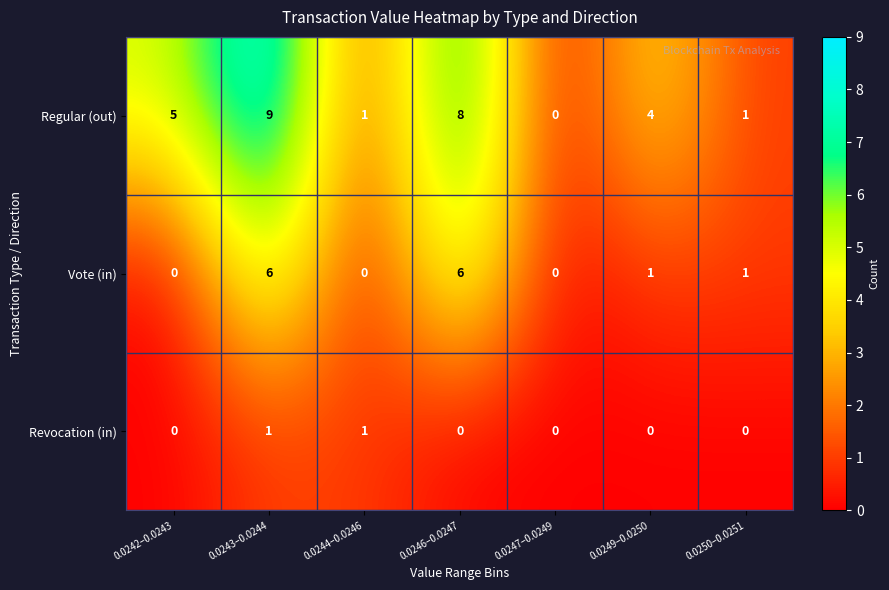

What is the average value of the Regular (out) series?

4